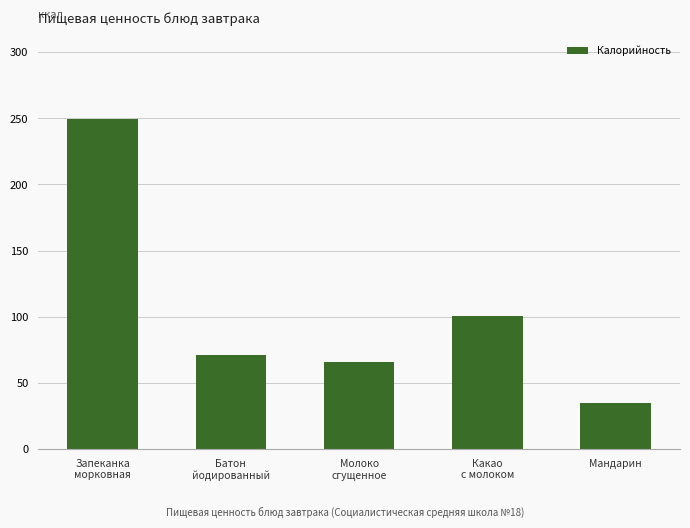

List the labels in order of value, largest first.

Запеканка
морковная, Какао
с молоком, Батон
йодированный, Молоко
сгущенное, Мандарин